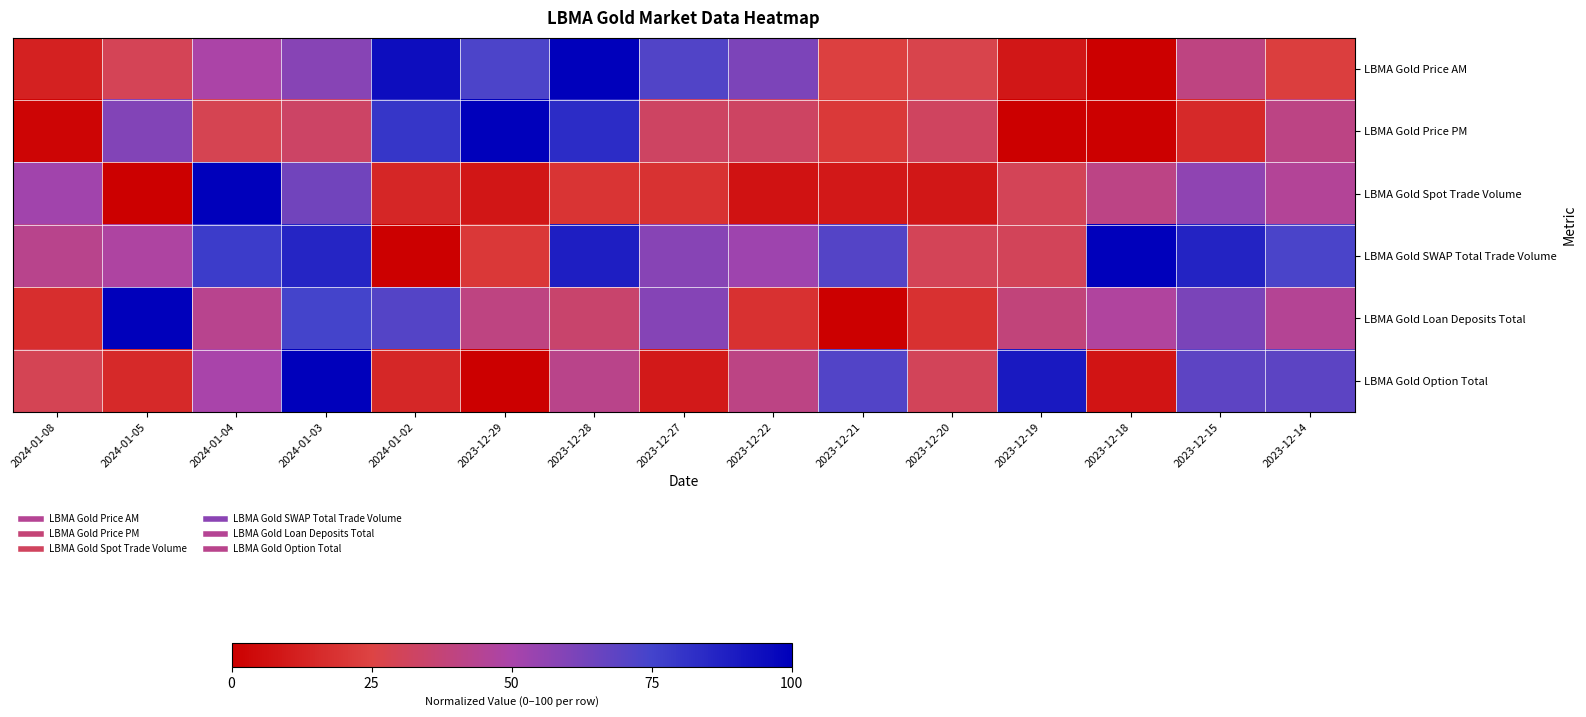

Between 2023-12-28 and 2023-12-20, which series saw the biggest shift?

LBMA Gold Price AM